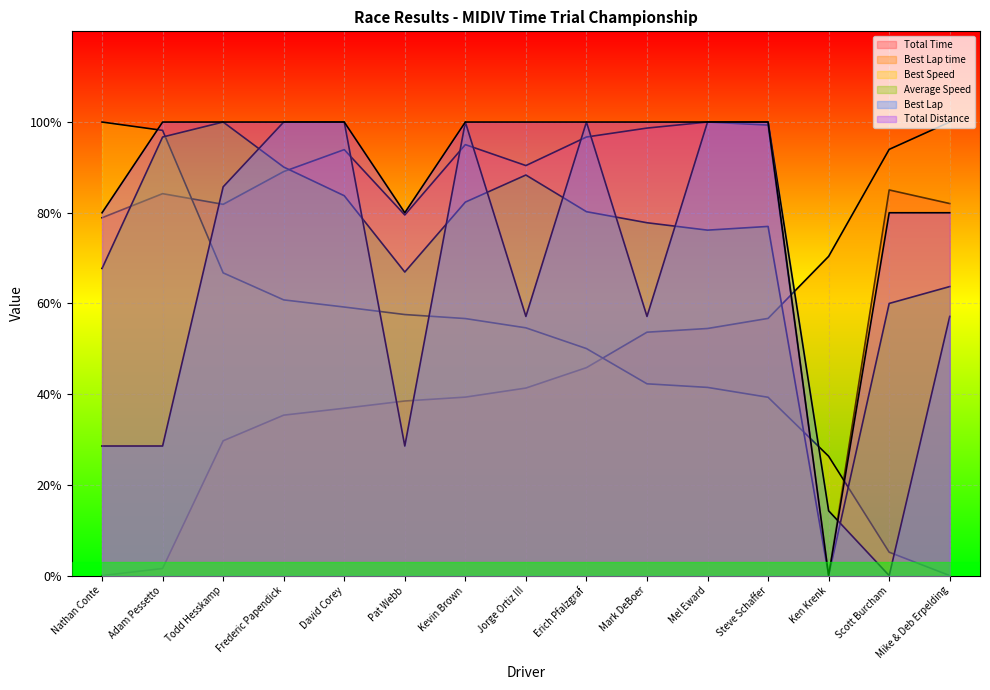

At which label does Best Lap time first exceed 41?

Jorge Ortiz III